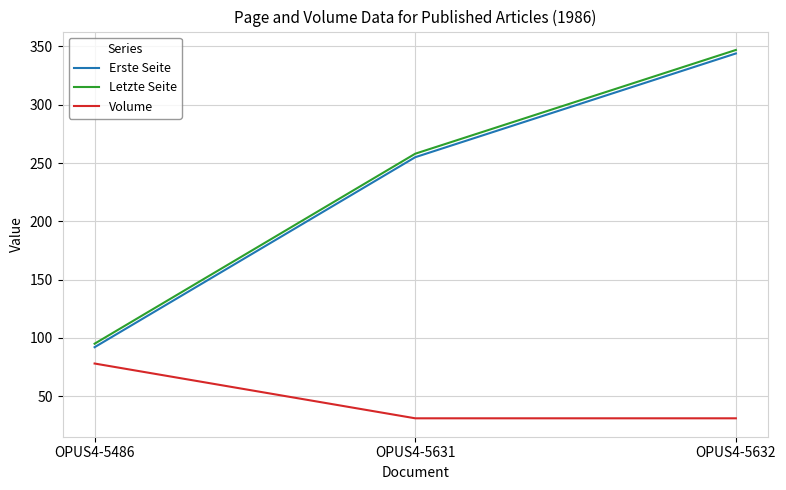

Count the Erste Seite values in the range 92 to 344.

3